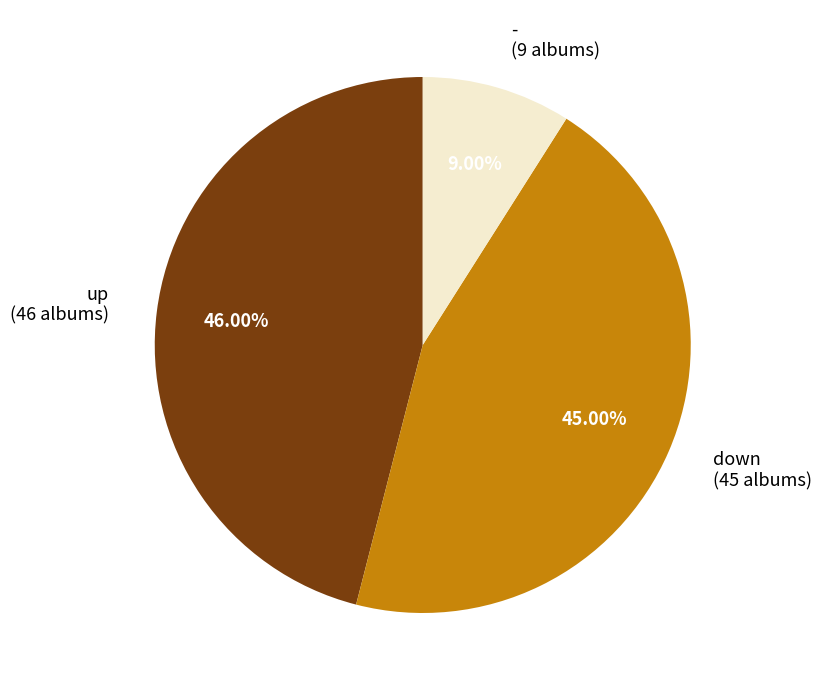

To the nearest percent, what is the average slice percentage?

33%